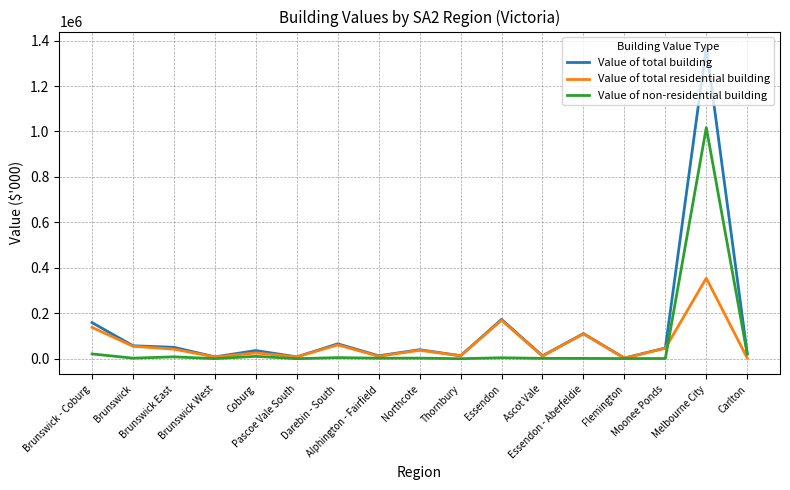

What is the greatest value displayed?

1371349.6